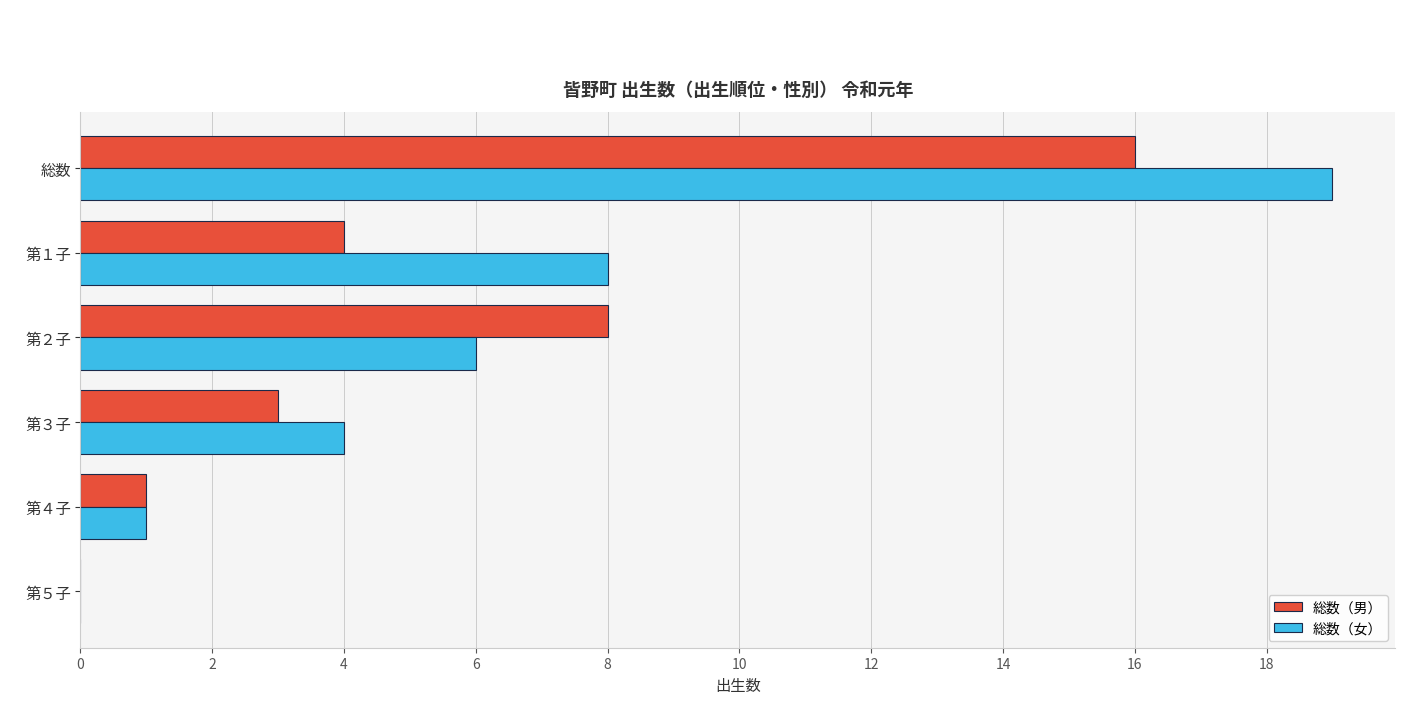

What is the maximum value shown in the chart?

19